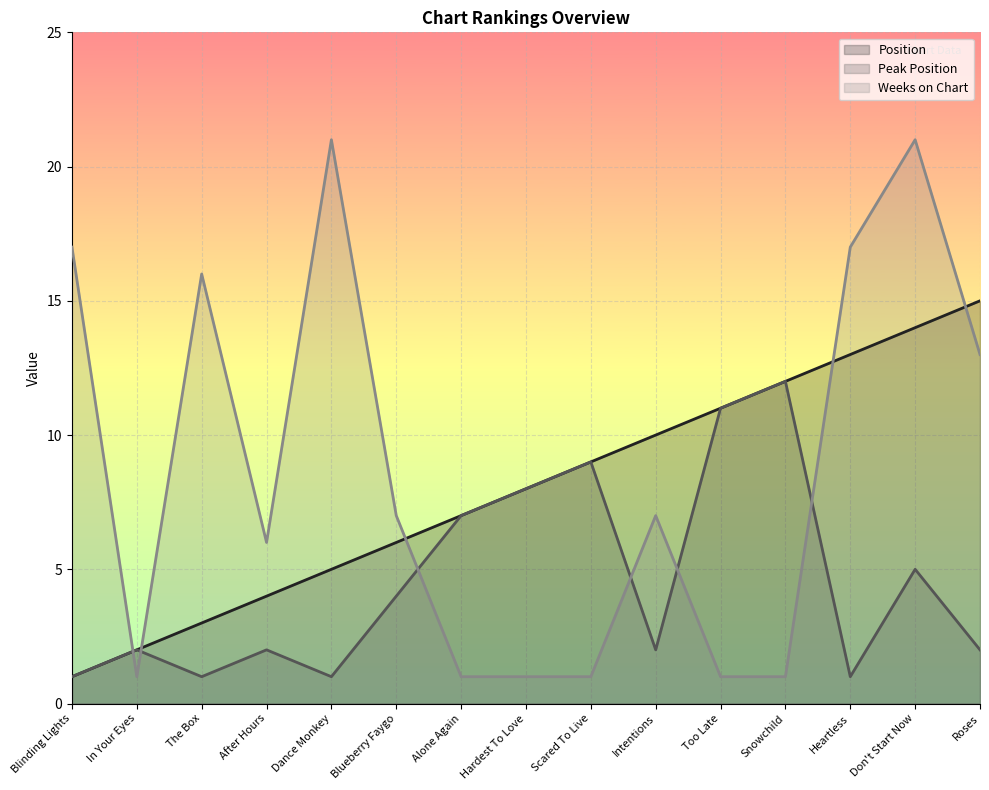

True or false: Peak Position and Position intersect in this chart.

False